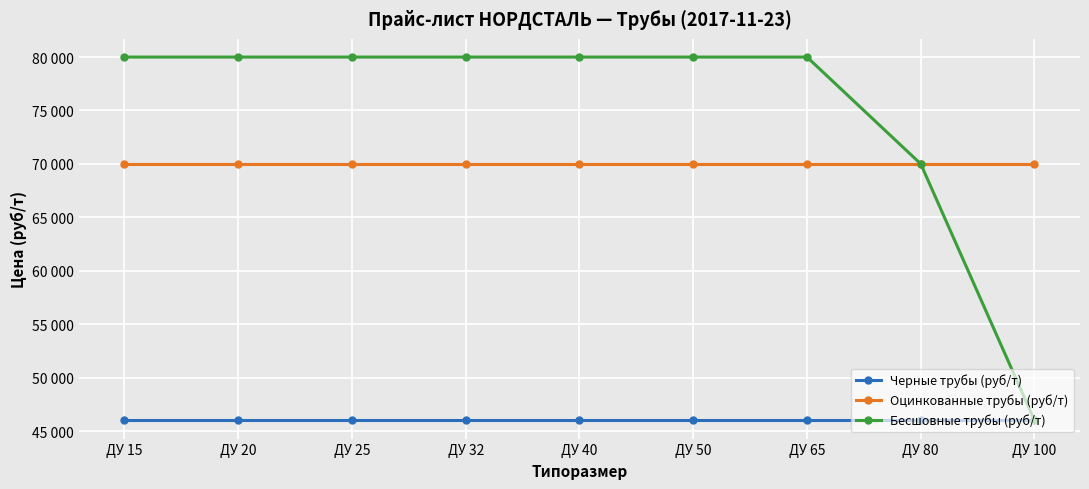

What are all the series names shown in the legend?

Черные трубы (руб/т), Оцинкованные трубы (руб/т), Бесшовные трубы (руб/т)